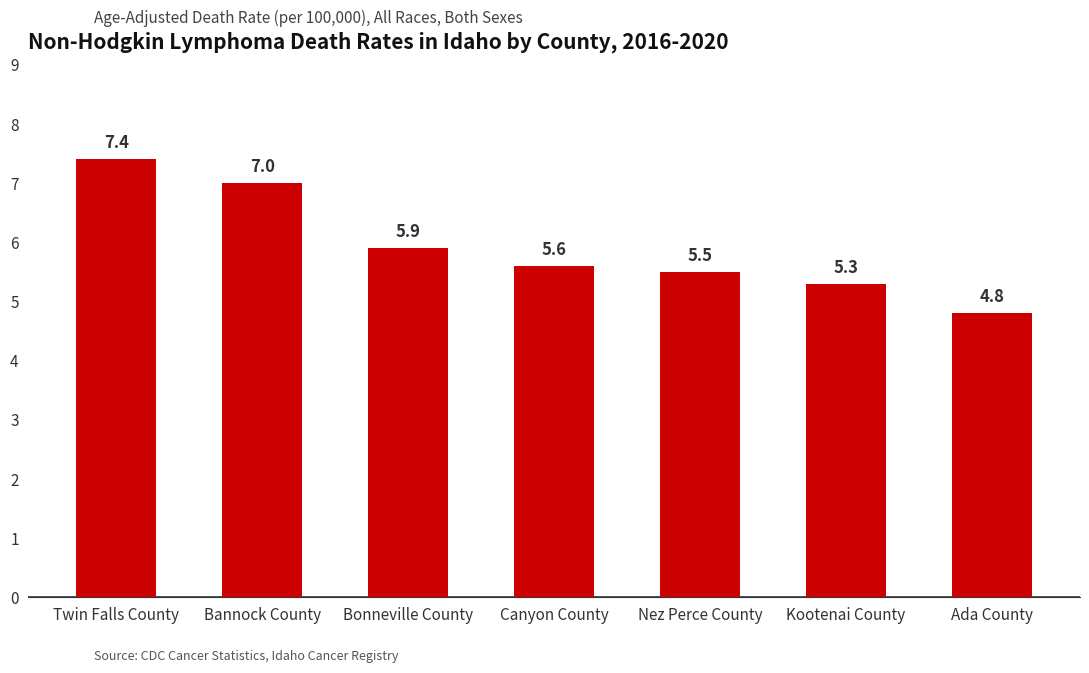

Which category has the highest value across all series?

Twin Falls County